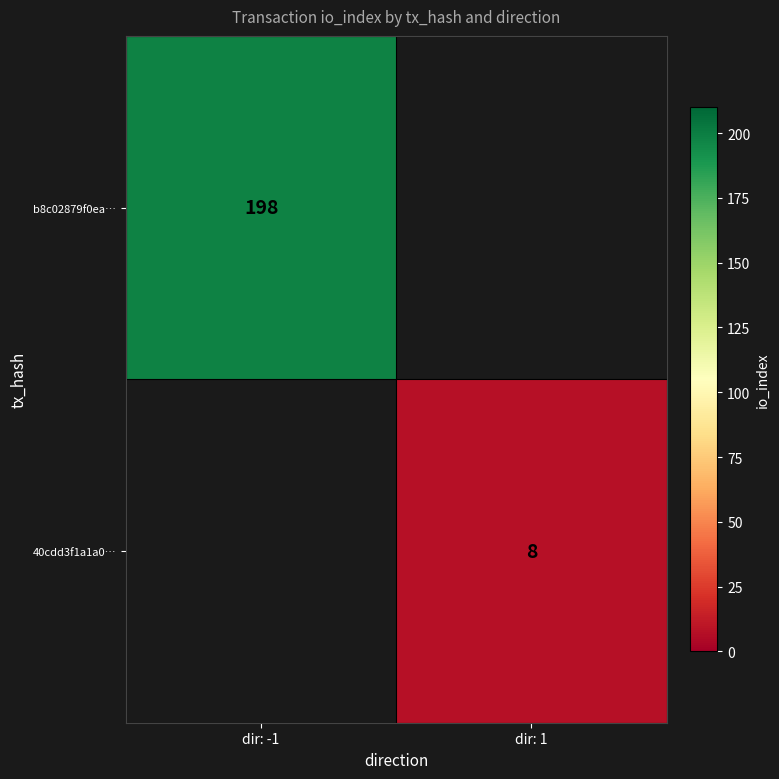

Is the value of 40cdd3f1a1a0… at dir: 1 greater than the value of b8c02879f0ea… at dir: -1?

No